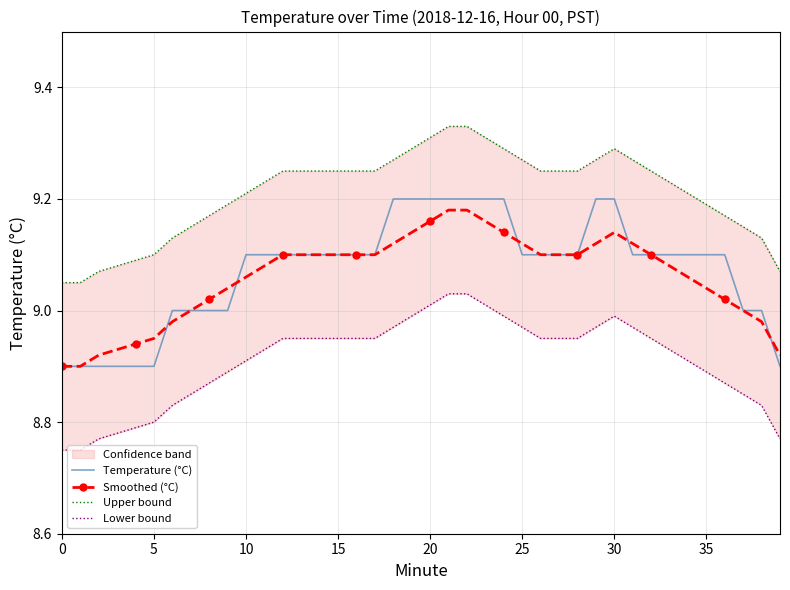

What is the difference between the maximum and minimum values in the Lower bound series?

0.3